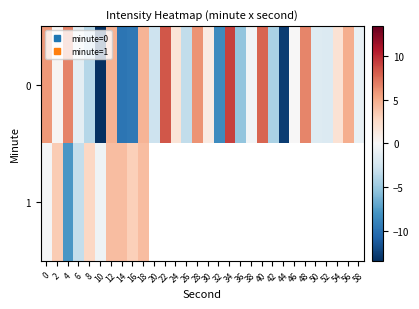

At which label is 1 closest to -1?

10